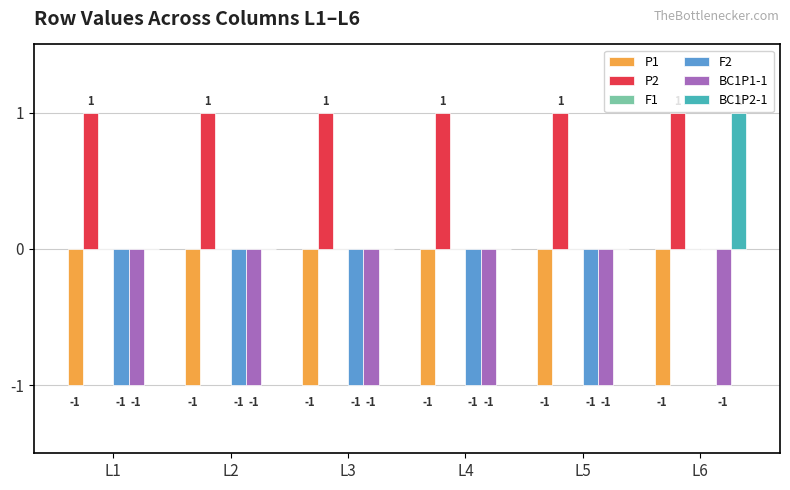

What is the greatest value displayed?

1